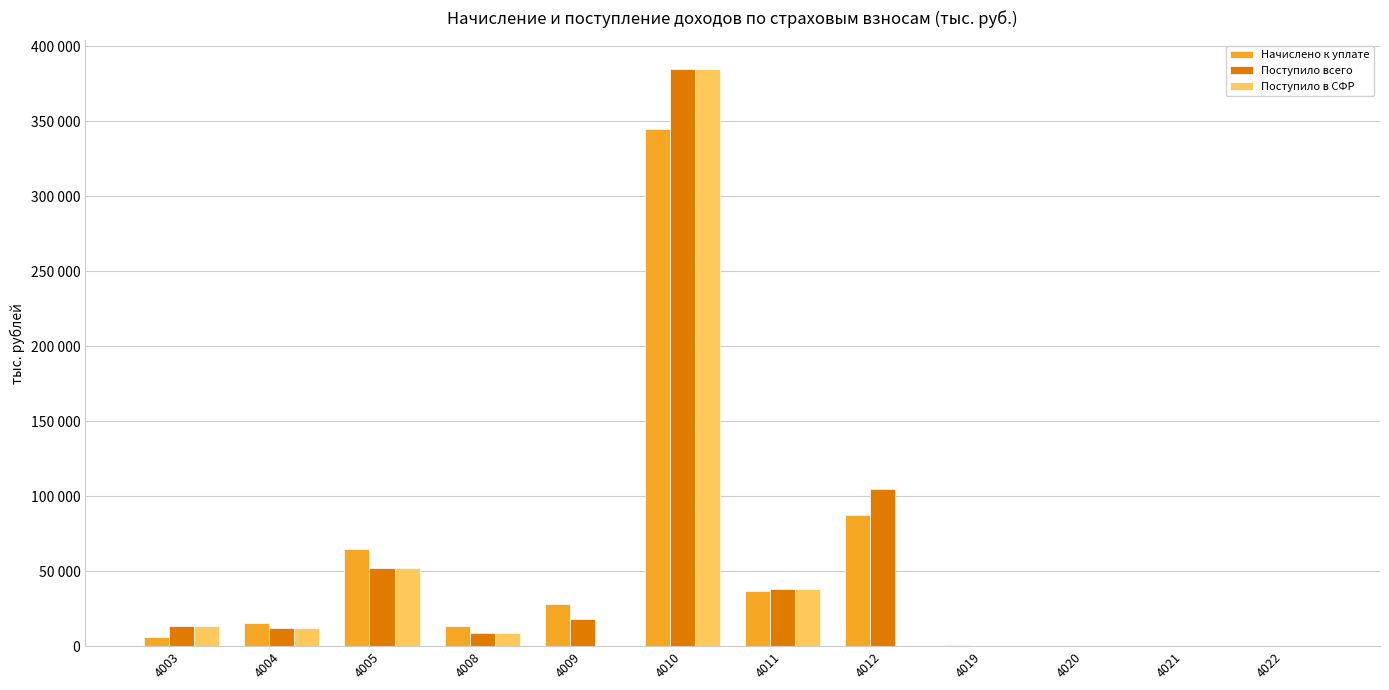

What is the sum of all Поступило в СФР values?

509590